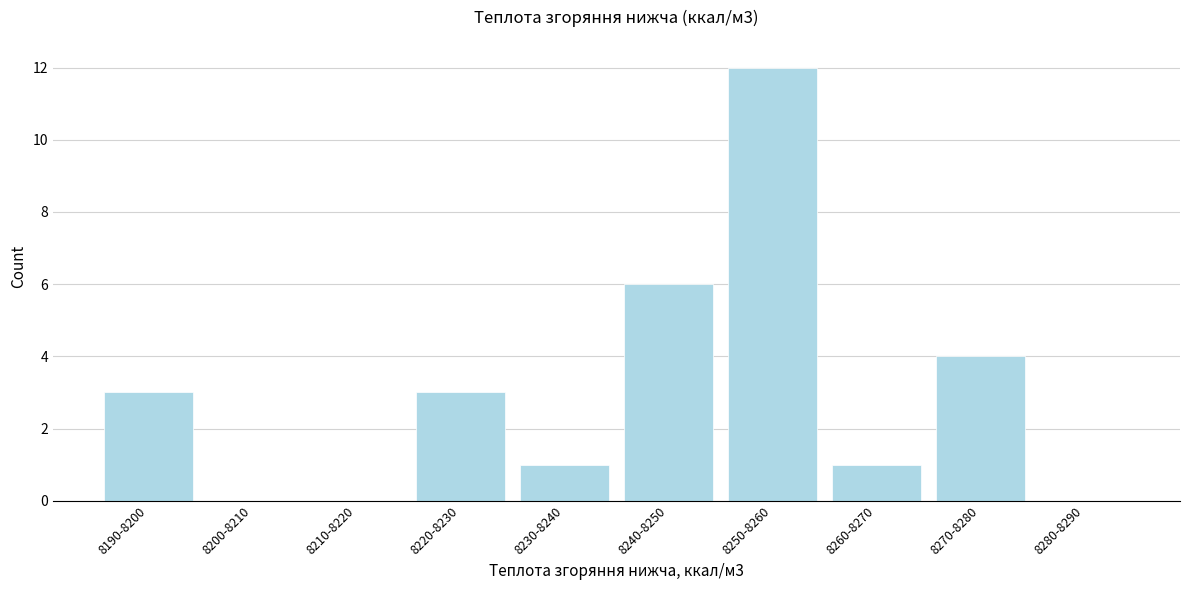

Reading left to right, what are all the values shown in this chart?

8190-8200=3	8200-8210=0	8210-8220=0	8220-8230=3	8230-8240=1	8240-8250=6	8250-8260=12	8260-8270=1	8270-8280=4	8280-8290=0